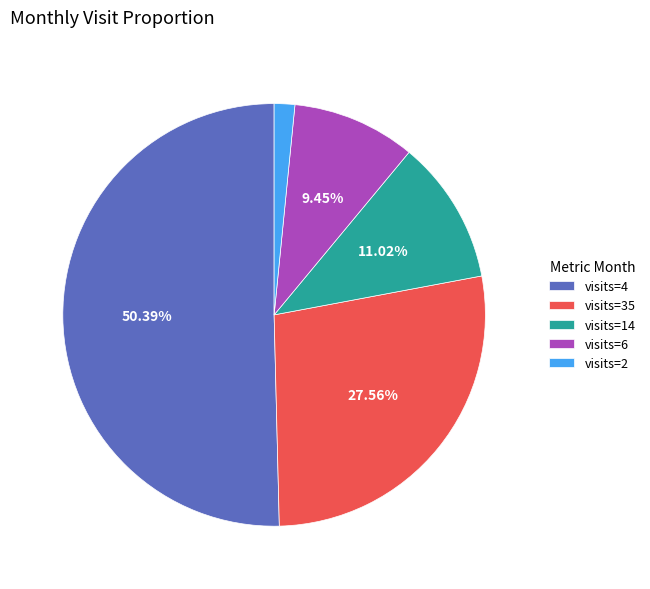

What is the smallest slice in the pie chart?

visits=2